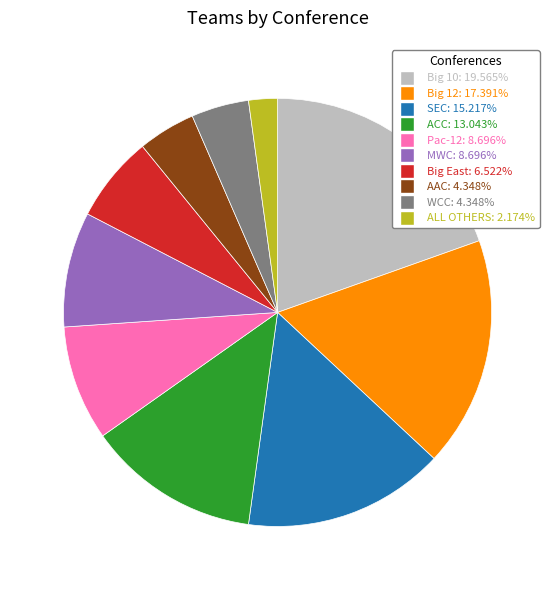

The MWC slice represents 9% of the pie. True or false?

True